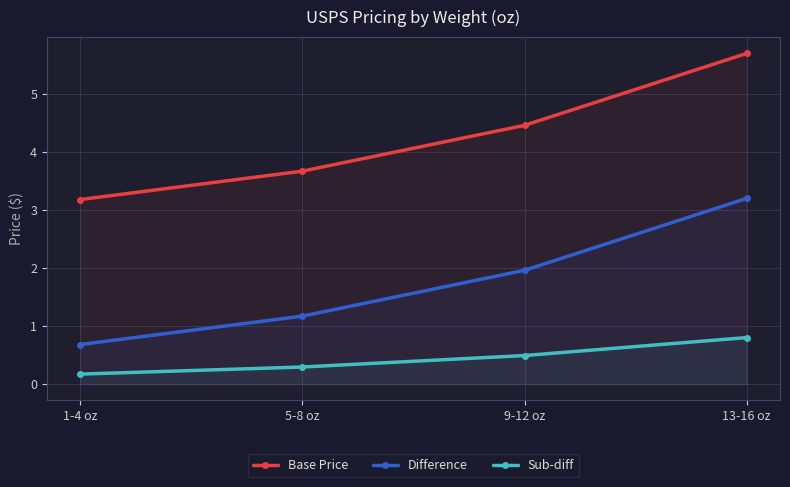

True or false: Difference and Sub-diff cross at least once.

False